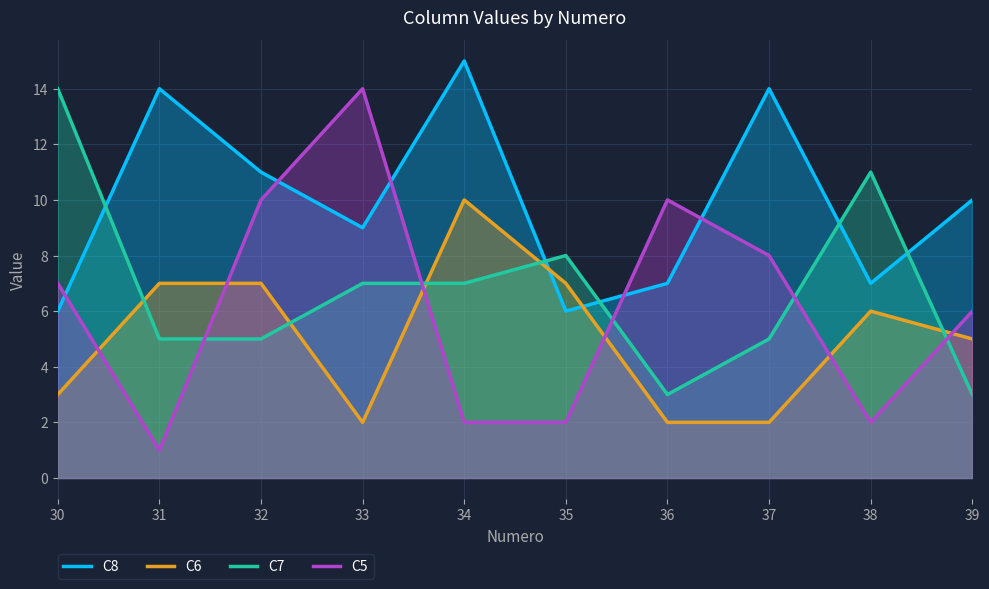

Rank the categories by C5 value from highest to lowest.

33, 32, 36, 37, 30, 39, 34, 35, 38, 31